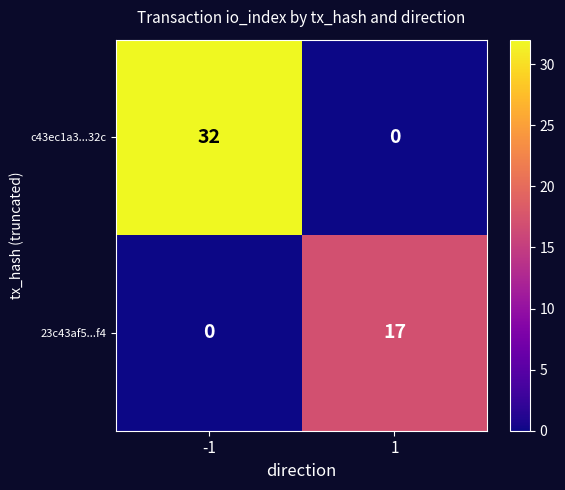

Reading left to right, transcribe all the data shown in this chart.

c43ec1a3...32c: 32	0
23c43af5...f4: 0	17